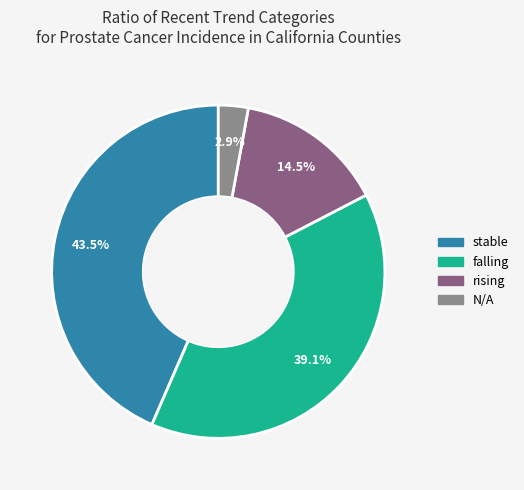

Which category has the biggest portion of the pie?

stable